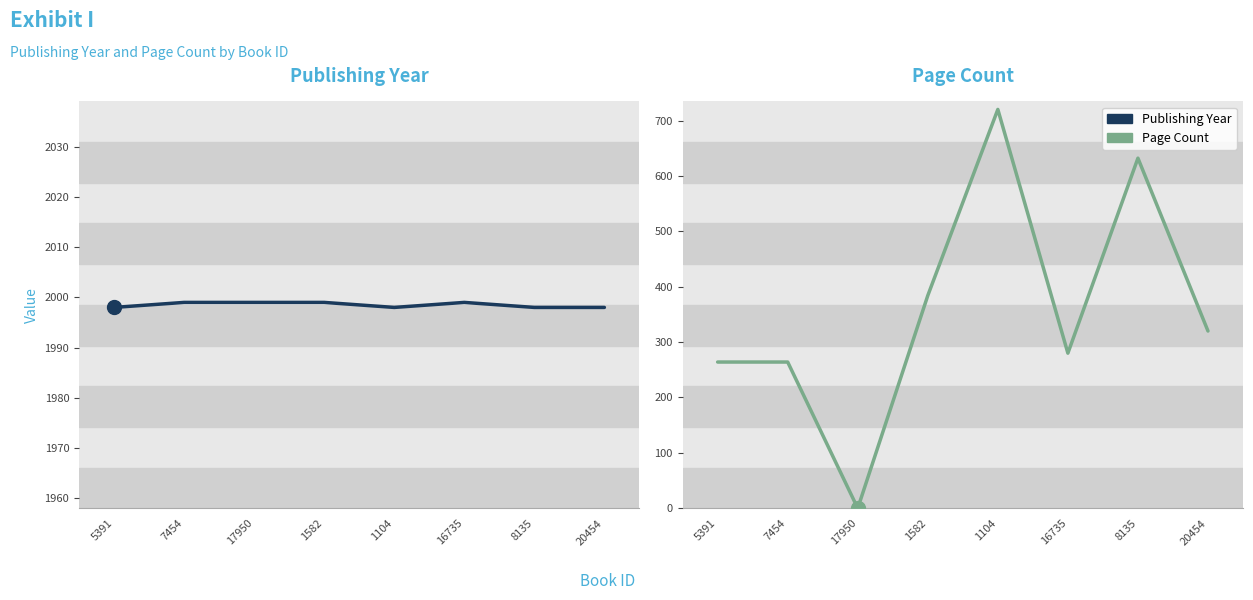

At how many categories does at least one series exceed 1744?

8